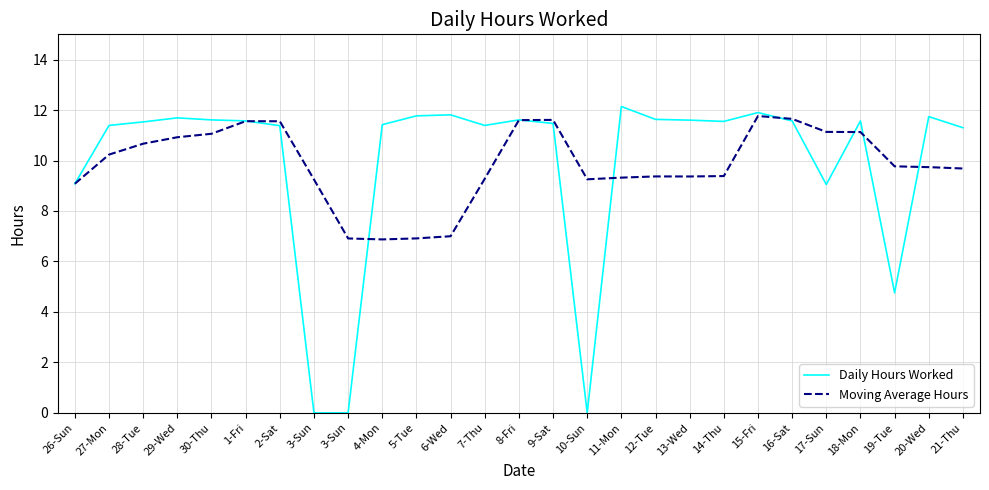

What is the sum of all Moving Average Hours values?

266.1